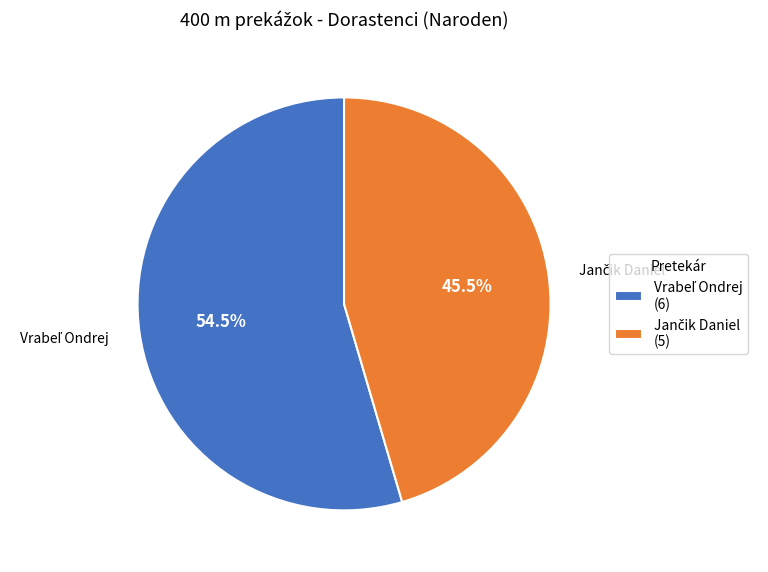

Is there any slice that represents more than half of the pie?

Yes